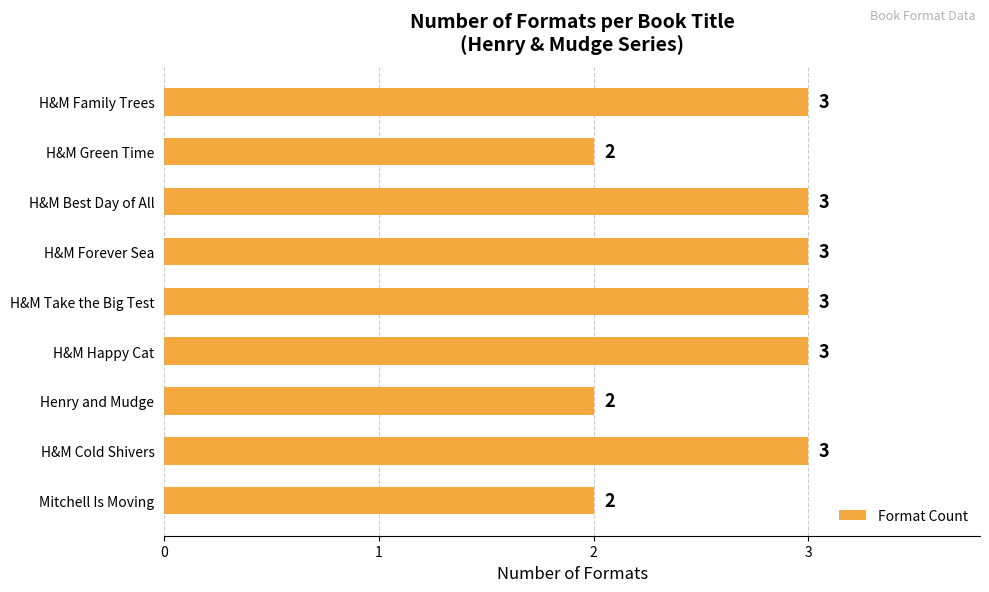

What is the ratio of the value at H&M Happy Cat to the value at H&M Family Trees?

1.0